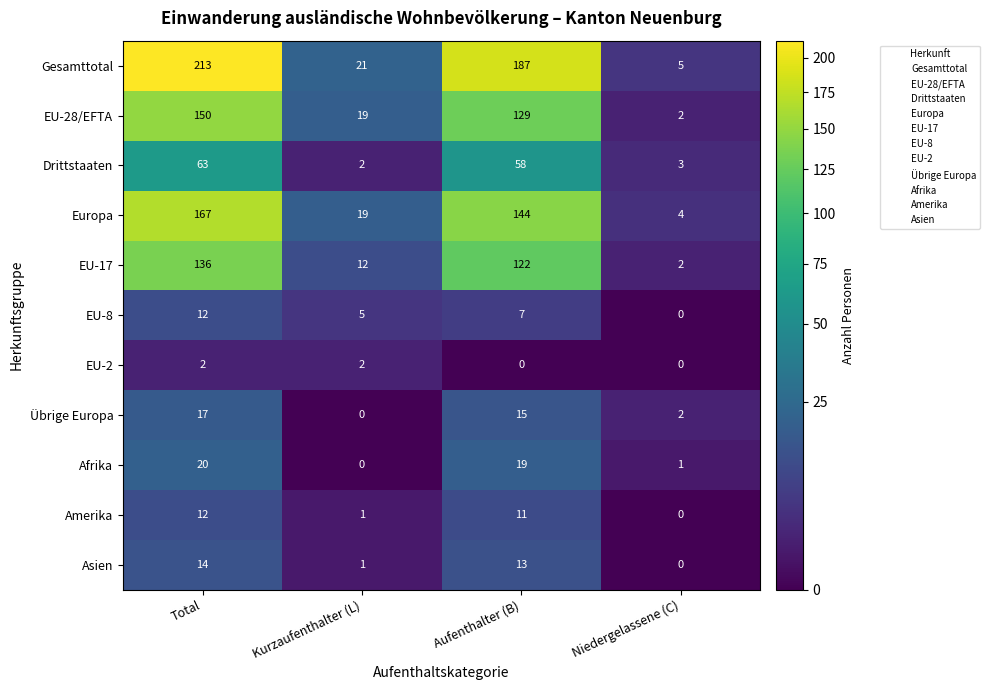

The Drittstaaten series shows 2 at Kurzaufenthalter (L). True or false?

True